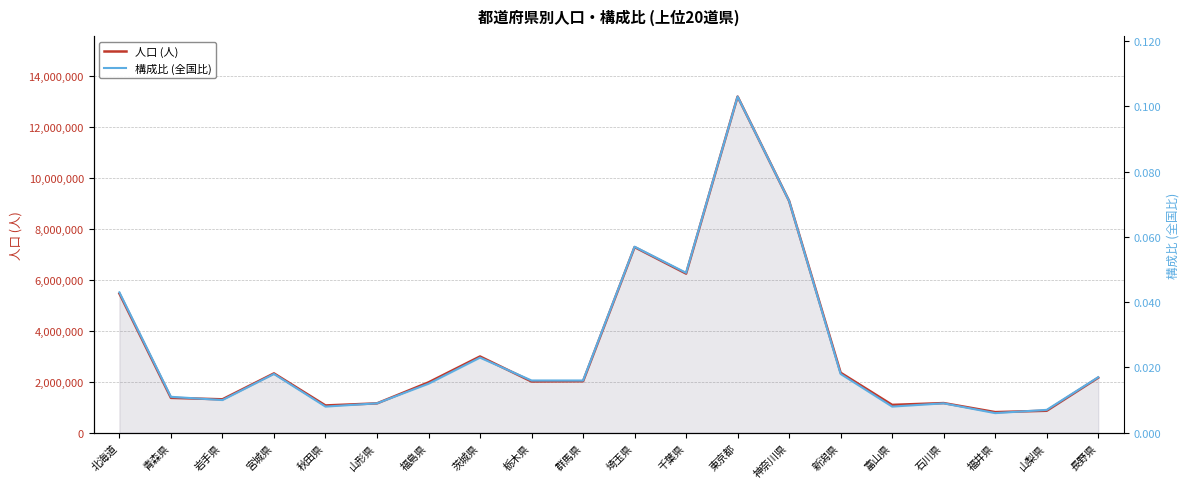

True or false: 構成比 (全国比) and 人口 (人) cross at least once.

False